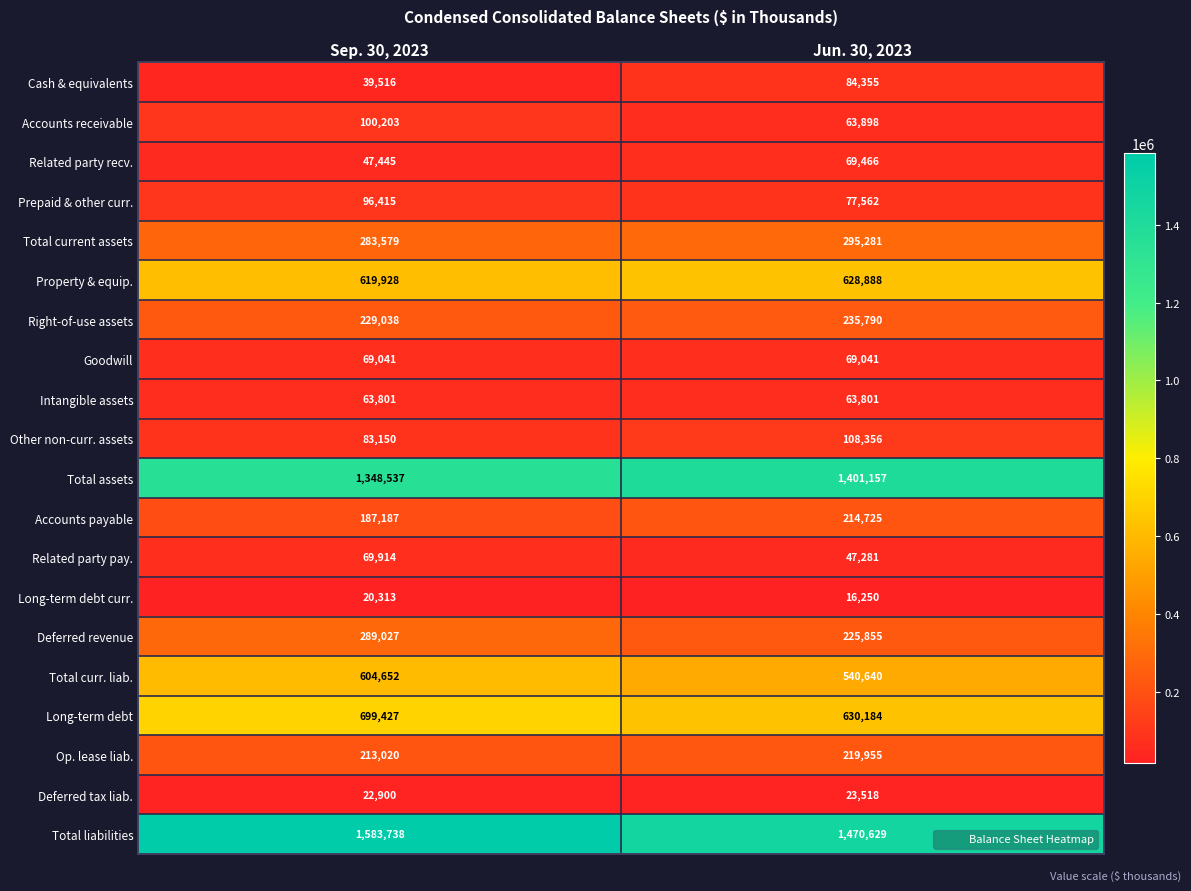

Which series has the largest range (max minus min)?

Total liabilities